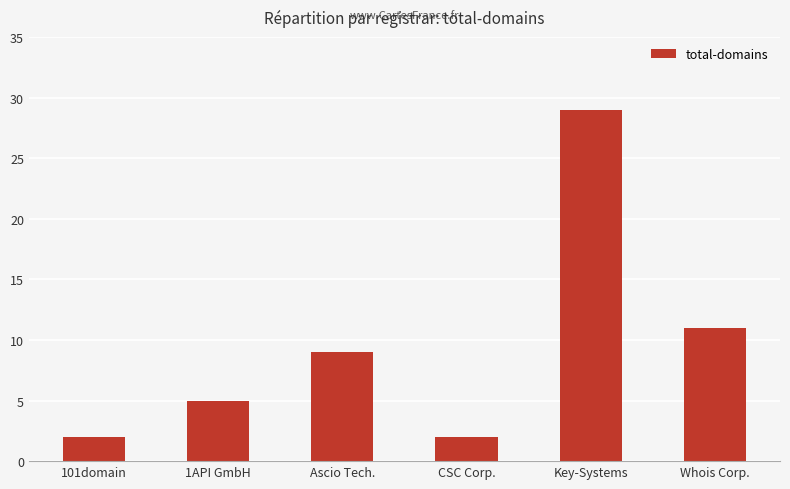

The value at Whois Corp. is 4. True or false?

False